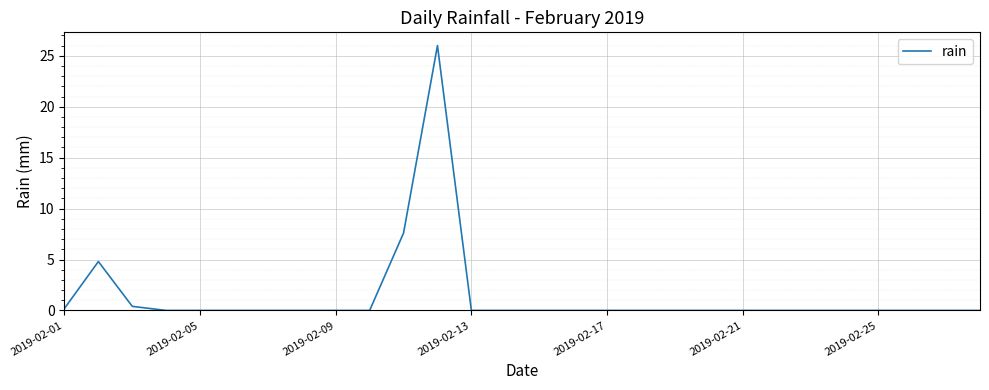

What is the sum of all values?

39.0